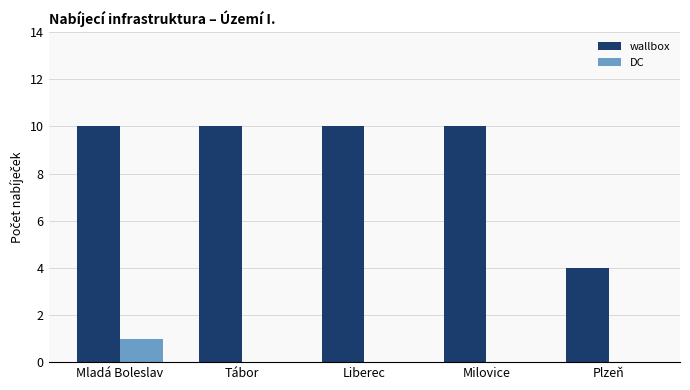

What is the spread (max minus min) of values at Mladá Boleslav?

9